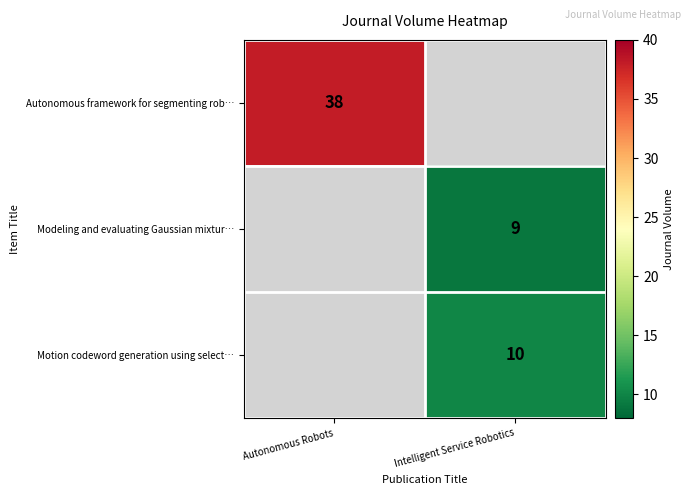

What is the minimum value shown in the chart?

9.0